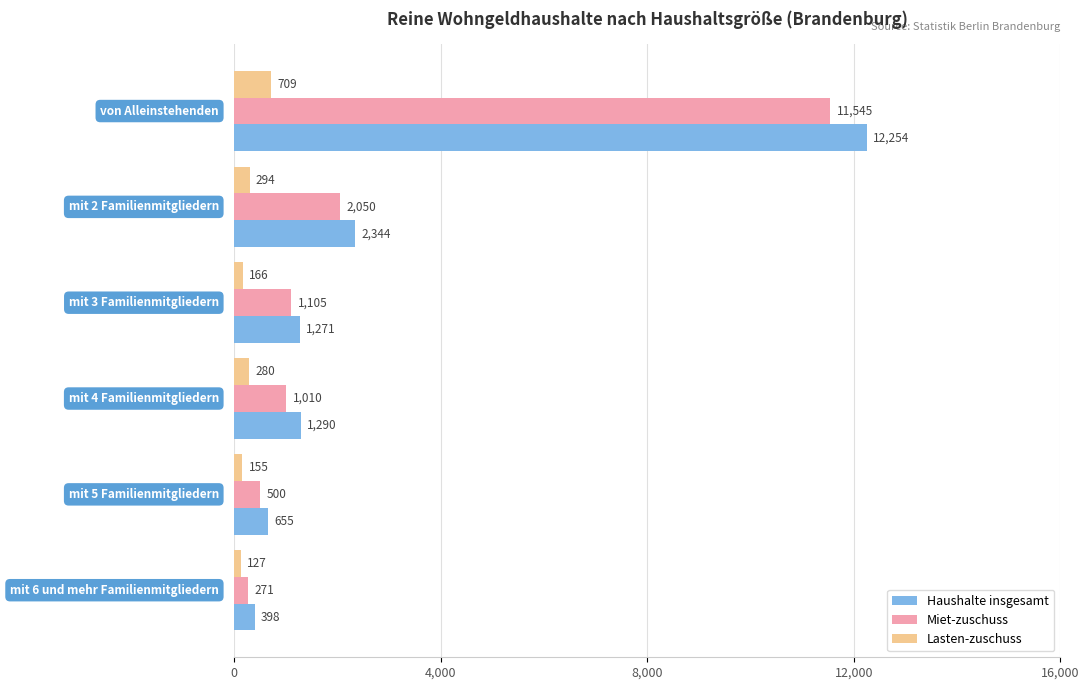

Which series has the widest spread of values?

Haushalte insgesamt